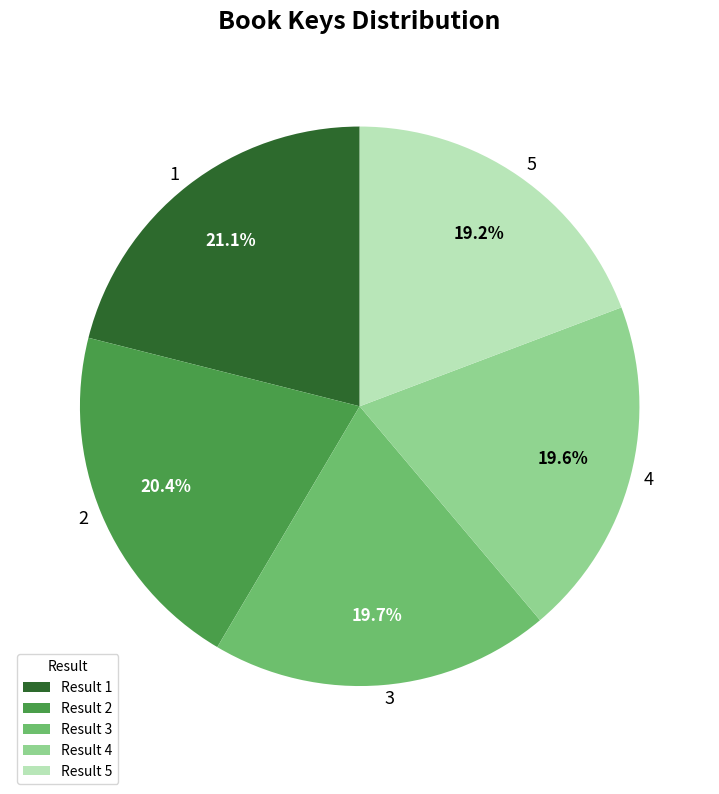

Does 5 account for over 50% of the chart?

No